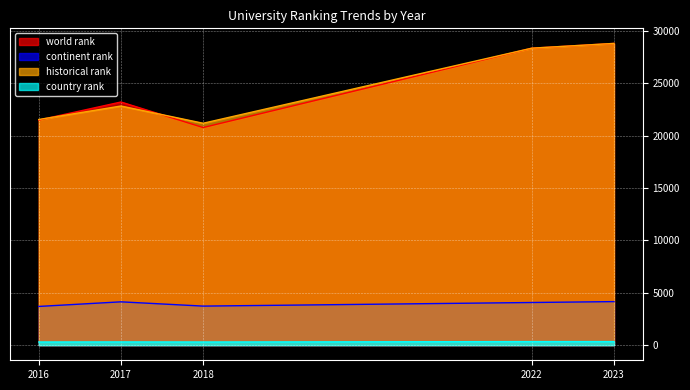

What is the maximum value shown in the chart?

28822.0